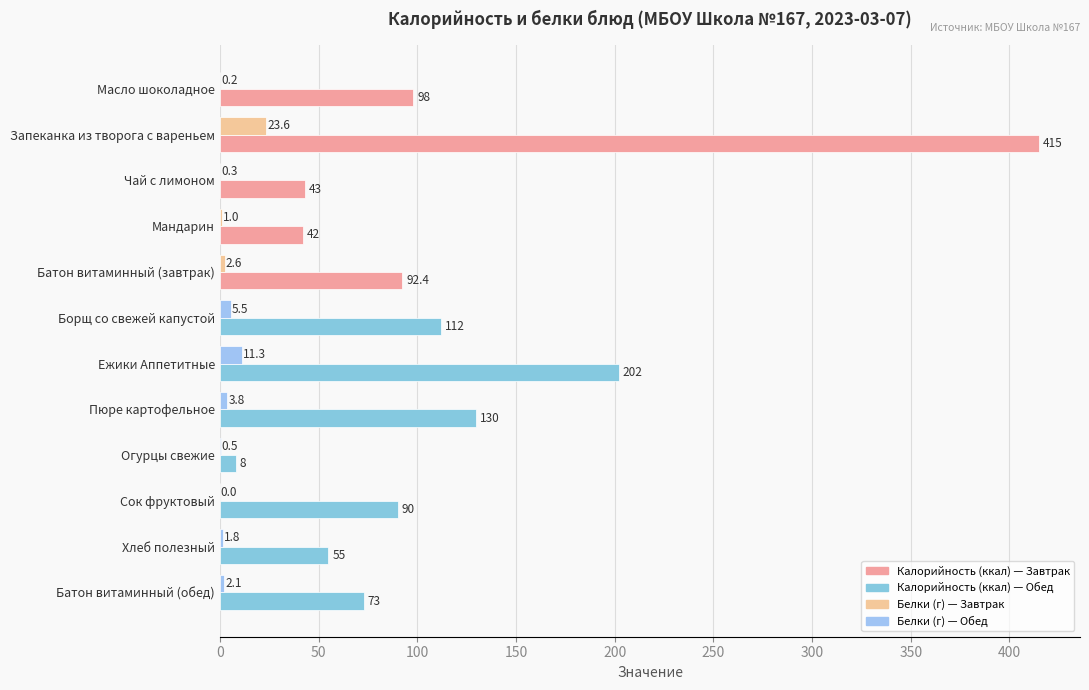

At which category is the sum across all series the highest?

Запеканка из творога с вареньем